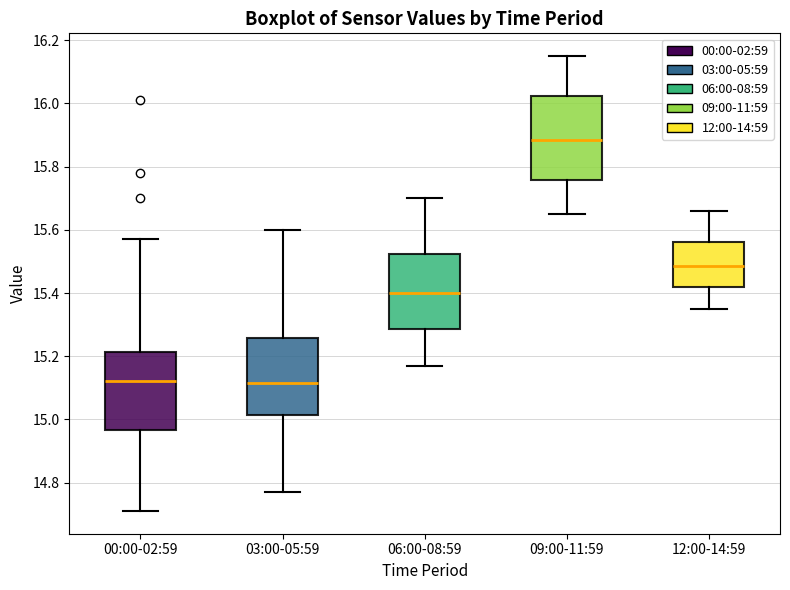

Where does the upper whisker of the box for 00:00-02:59 end on the y-axis? The values are not printed on the chart, so give them approximately, as read against the axis.

15.58